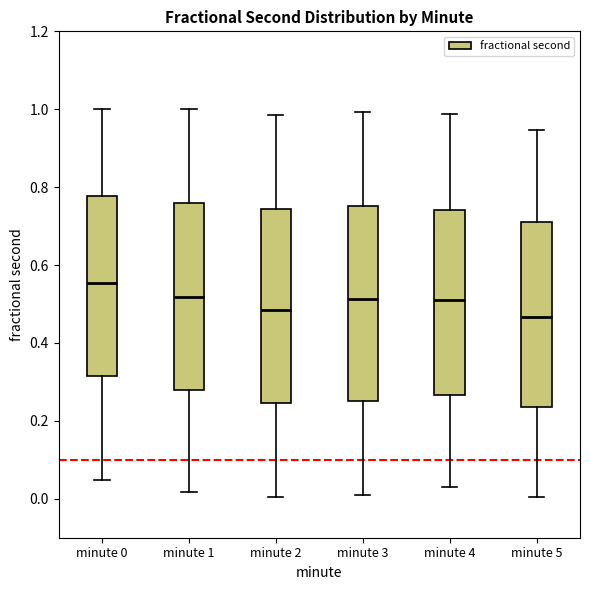

Reading left to right, transcribe this box plot: for each box, give where its median line is, the range the box spans, and where its two whiskers end, as read against the y-axis. The values are not printed on the chart, so give them approximately, as read against the axis.

minute 0: median 0.56, box 0.32 to 0.78, whiskers 0.04 to 1.00
minute 1: median 0.52, box 0.28 to 0.76, whiskers 0.02 to 1.00
minute 2: median 0.48, box 0.24 to 0.74, whiskers 0.00 to 0.98
minute 3: median 0.52, box 0.26 to 0.76, whiskers 0.02 to 1.00
minute 4: median 0.50, box 0.26 to 0.74, whiskers 0.04 to 0.98
minute 5: median 0.46, box 0.24 to 0.72, whiskers 0.00 to 0.94